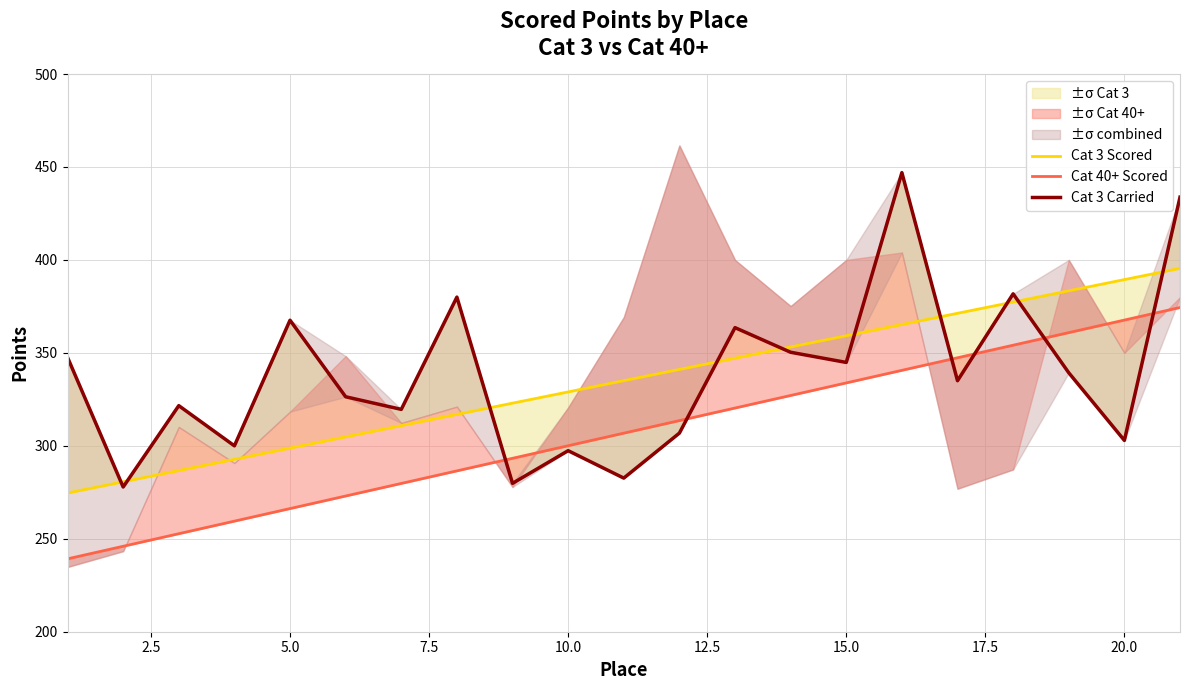

How many data points in Cat 40+ Scored are less than 306?

10